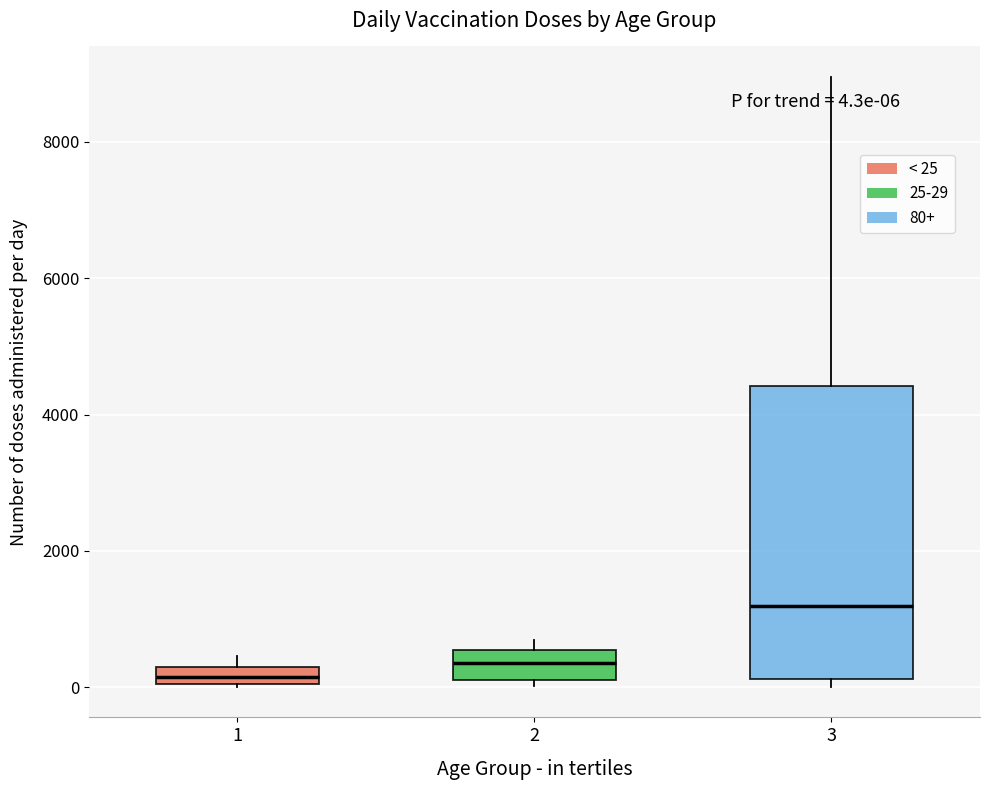

Which box is the tallest, from its lower edge to its upper edge?

3